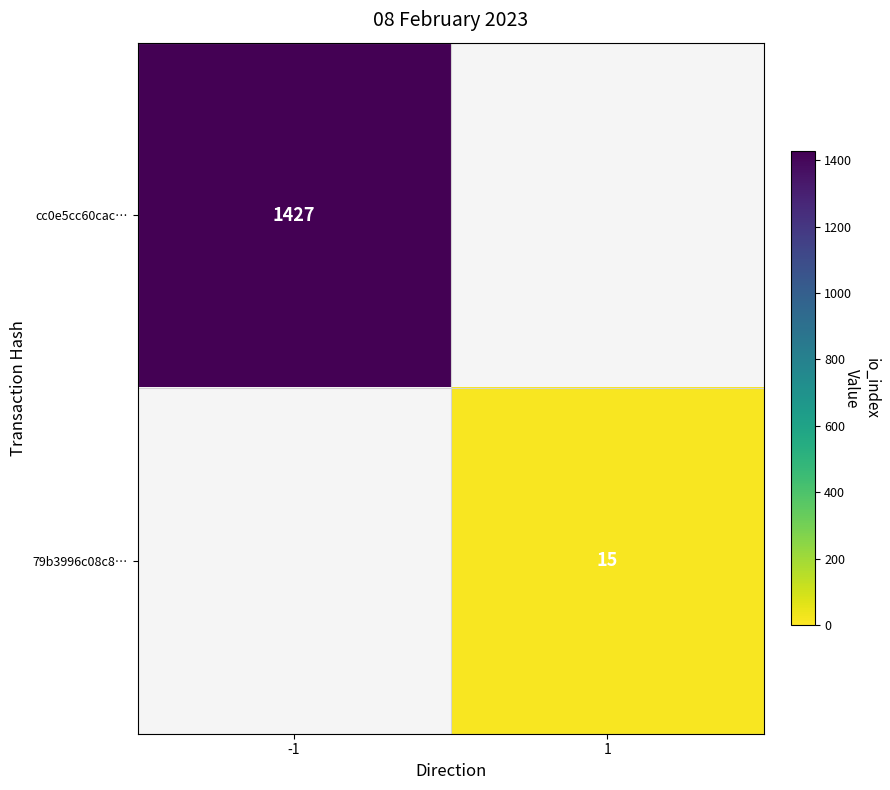

The 79b3996c08c8… series shows 15 at 1. True or false?

True